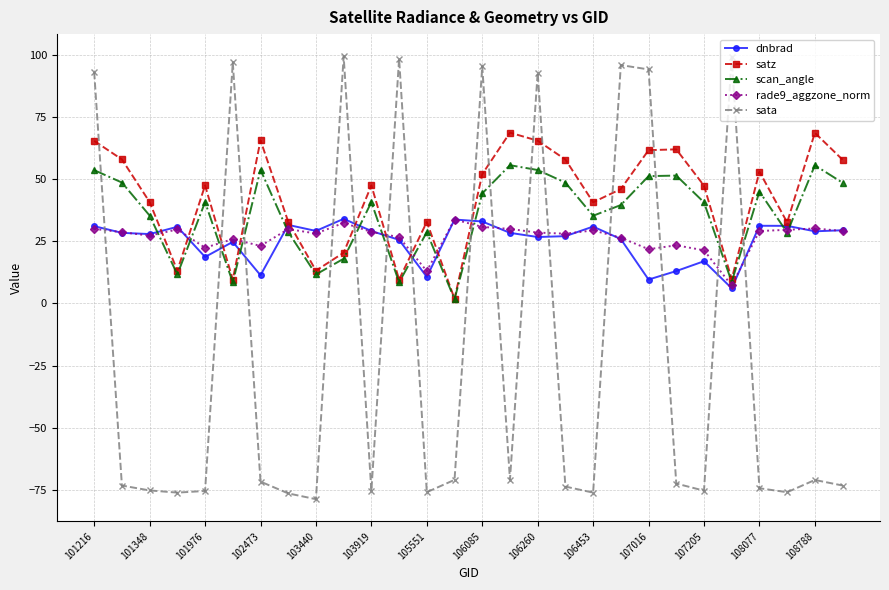

What is the value of the dnbrad point at the 17th from the left?

26.7